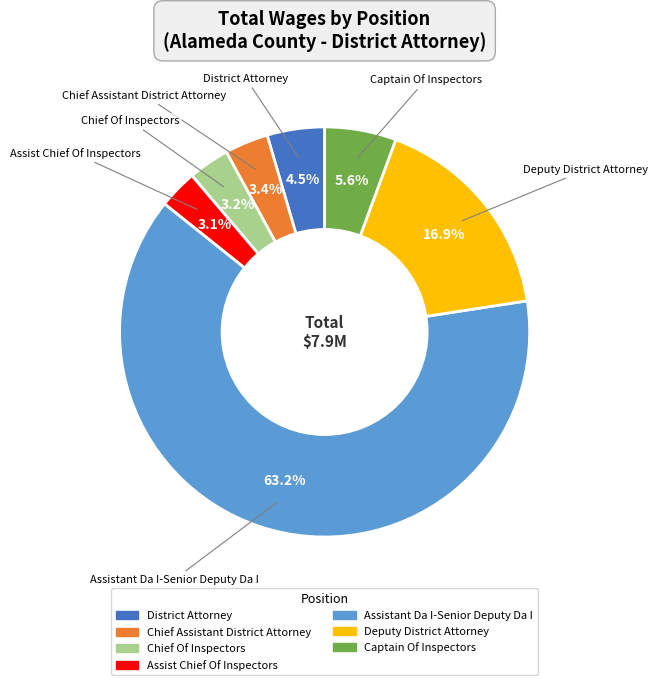

The Assistant Da I-Senior Deputy Da I slice represents 76% of the pie. True or false?

False